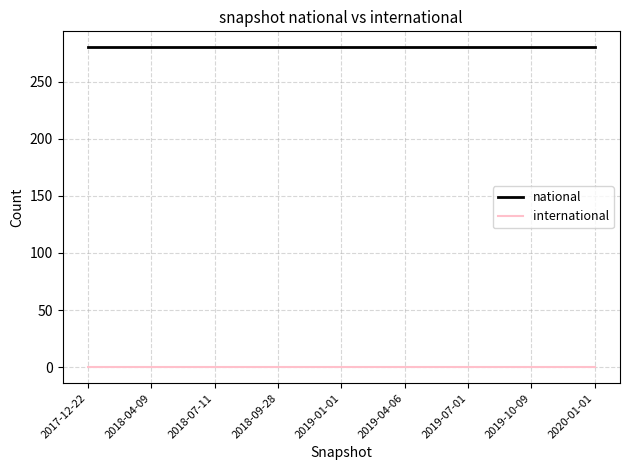

Reading right to left, extract all data points from this chart.

national: 280	280	280	280	280	280	280	280	280
international: 0	0	0	0	0	0	0	0	0